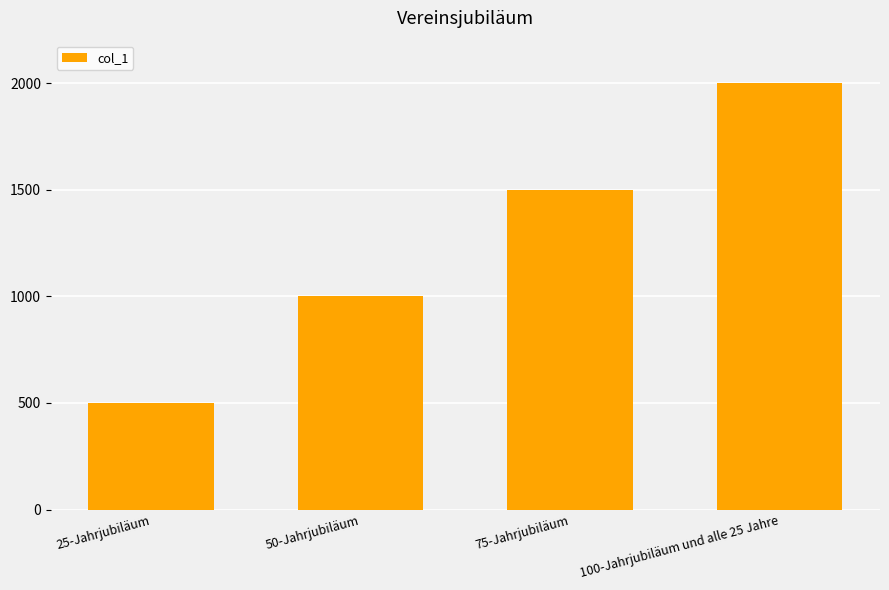

Which has a higher value, 75-Jahrjubiläum or 50-Jahrjubiläum?

75-Jahrjubiläum